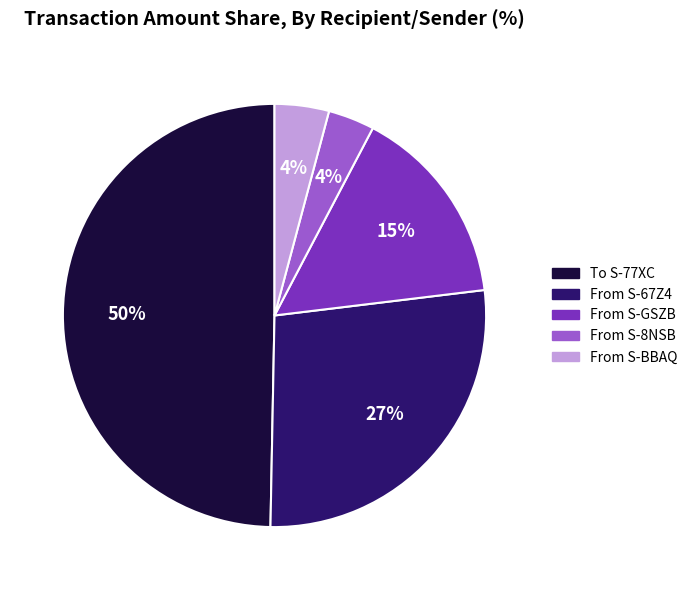

To the nearest percent, what is the difference between the largest and smallest slice percentages?

46%